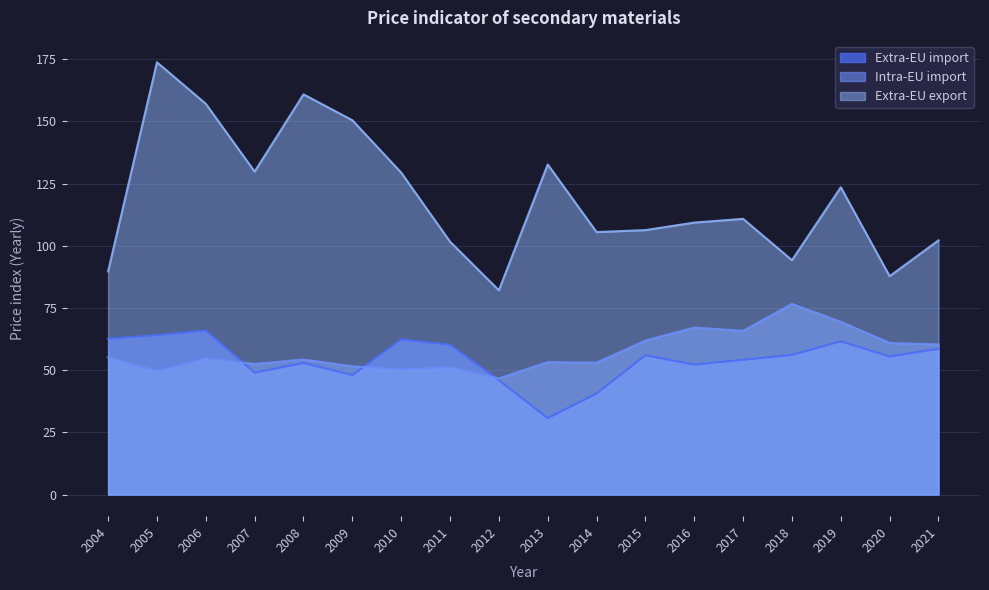

True or false: Extra-EU export and Intra-EU import intersect in this chart.

False